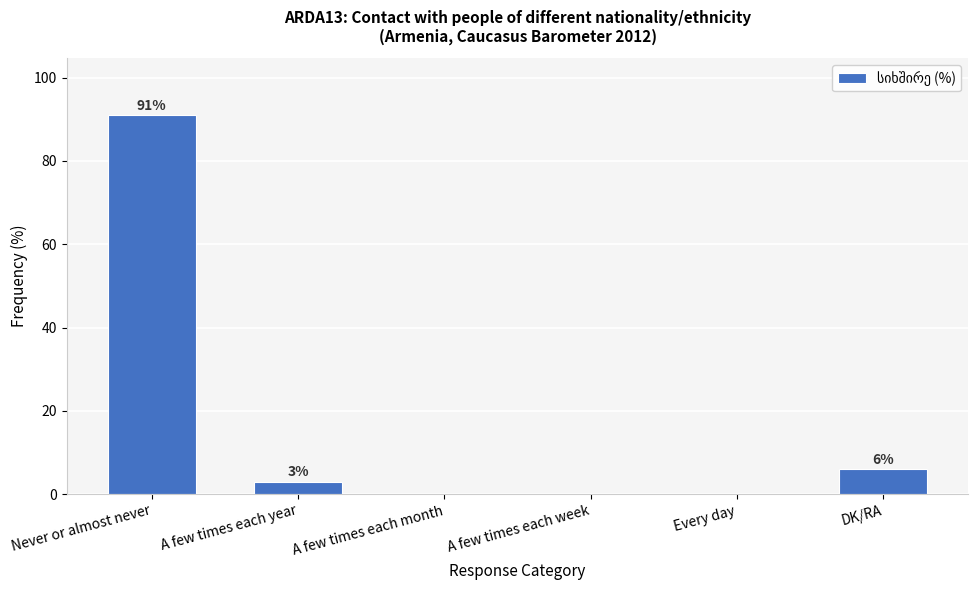

Reading left to right, what are all the values shown in this chart?

Never or almost never=91	A few times each year=3	A few times each month=0	A few times each week=0	Every day=0	DK/RA=6